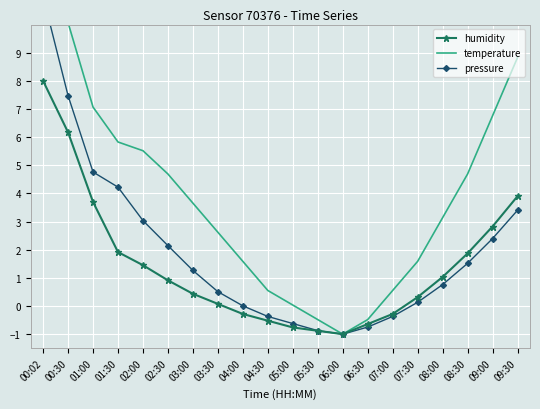

What is the label of the 7th point from the right?

06:30